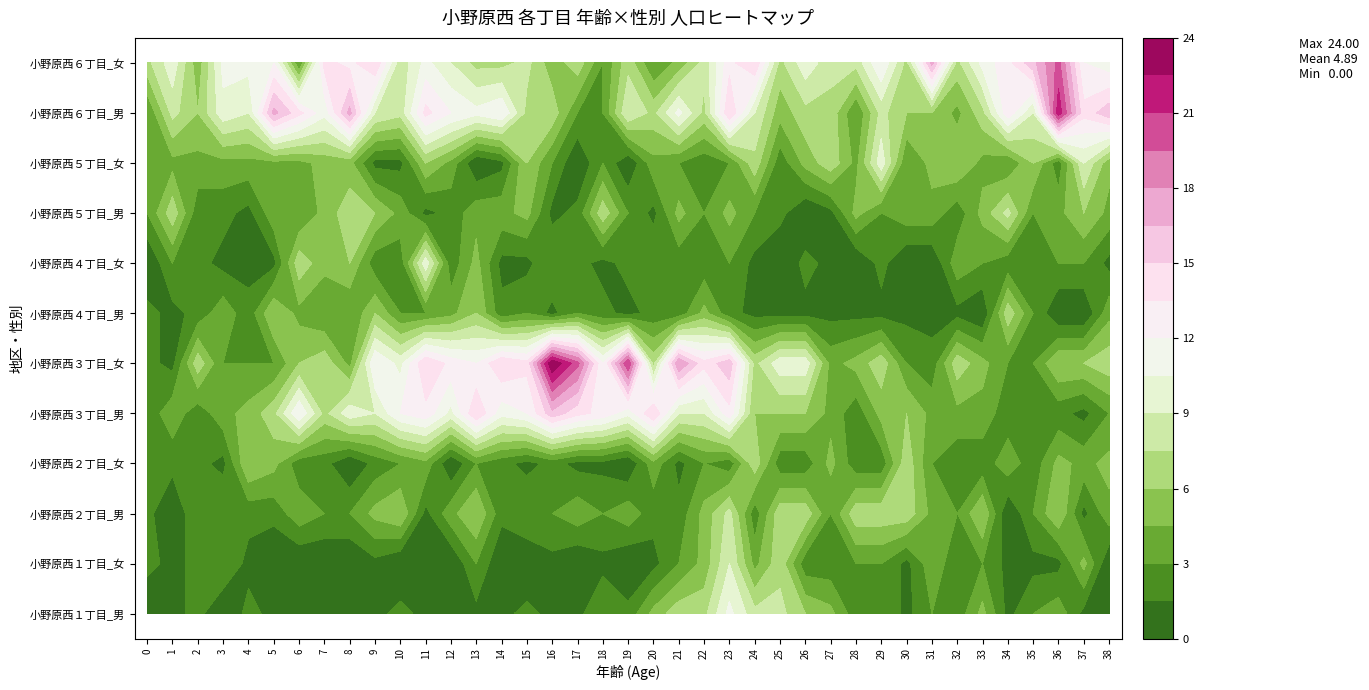

Which series has the widest spread of values?

小野原西３丁目_女